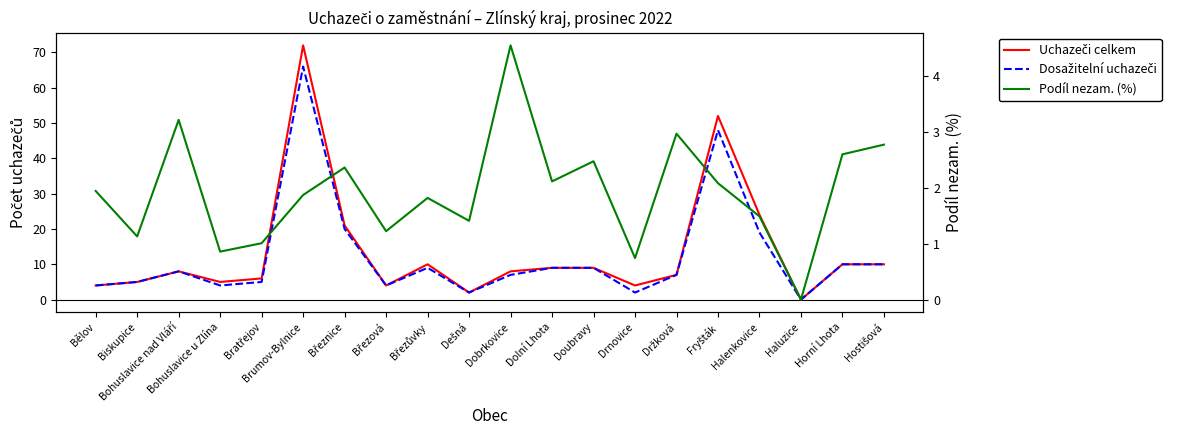

Is this an area chart (filled region under the line)?

No